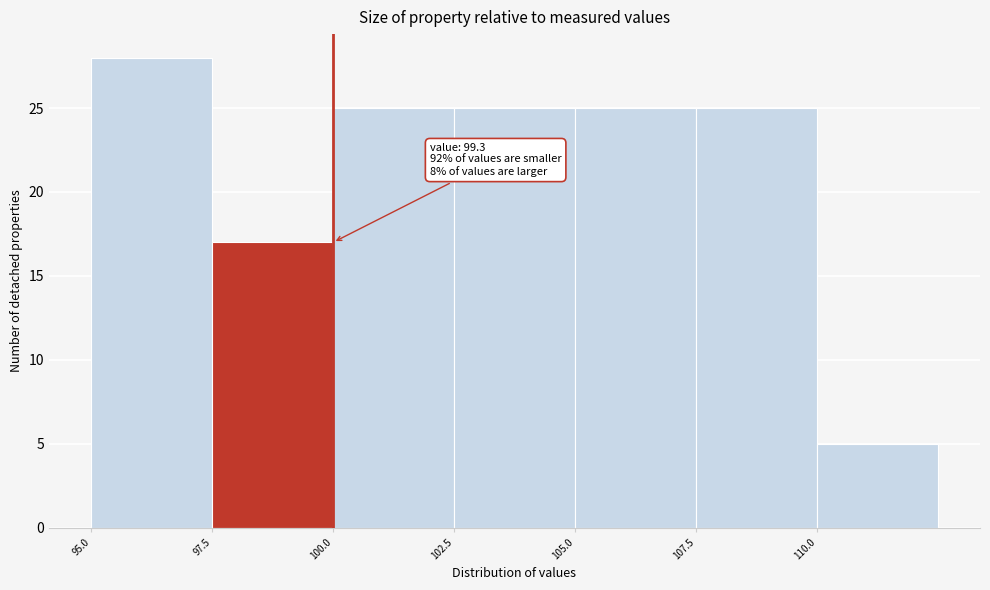

Over which range of the x-axis is the bar tallest?

95.0 to 97.5